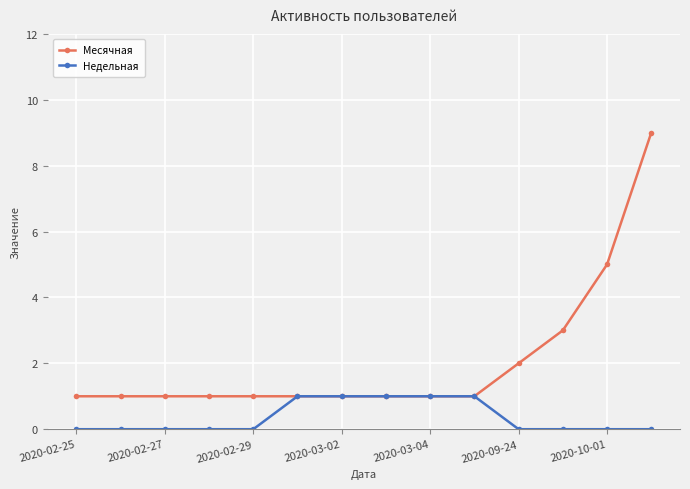

Reading right to left, transcribe all the data shown in this chart.

Месячная: 9	5	3	2	1	1	1	1	1	1	1	1	1	1
Недельная: 0	0	0	0	1	1	1	1	1	0	0	0	0	0